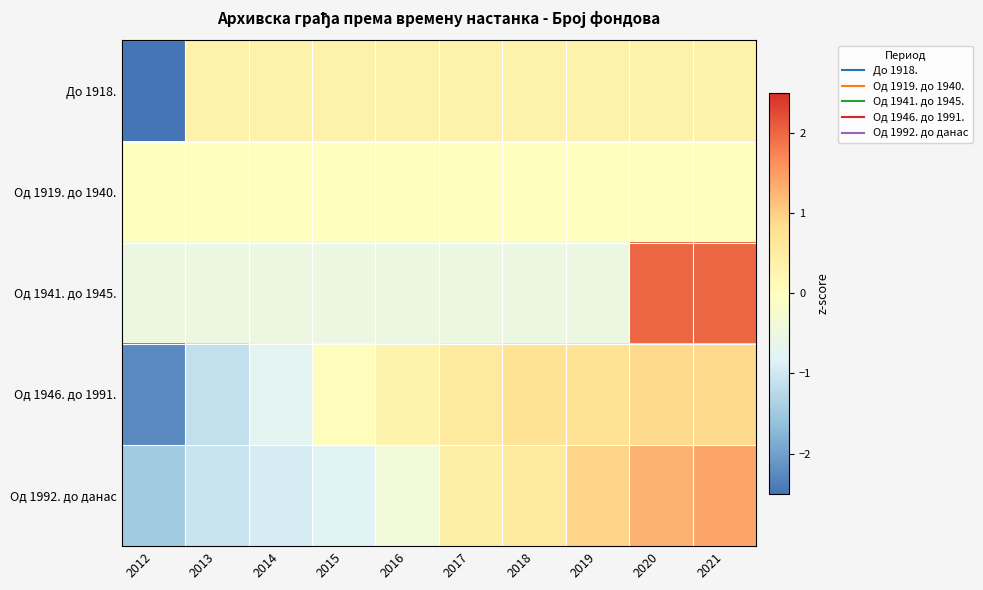

Reading left to right, extract all data points from this chart.

До 1918.: 2012=-3.0	2013=0.3	2014=0.3	2015=0.3	2016=0.3	2017=0.3	2018=0.3	2019=0.3	2020=0.3	2021=0.3
Од 1919. до 1940.: 2012=0.0	2013=0.0	2014=0.0	2015=0.0	2016=0.0	2017=0.0	2018=0.0	2019=0.0	2020=0.0	2021=0.0
Од 1941. до 1945.: 2012=-0.5	2013=-0.5	2014=-0.5	2015=-0.5	2016=-0.5	2017=-0.5	2018=-0.5	2019=-0.5	2020=2.0	2021=2.0
Од 1946. до 1991.: 2012=-2.3	2013=-1.2	2014=-0.7	2015=0.0	2016=0.3	2017=0.6	2018=0.7	2019=0.7	2020=0.9	2021=0.9
Oд 1992. до данас: 2012=-1.5	2013=-1.1	2014=-0.9	2015=-0.8	2016=-0.4	2017=0.4	2018=0.6	2019=1.0	2020=1.3	2021=1.4